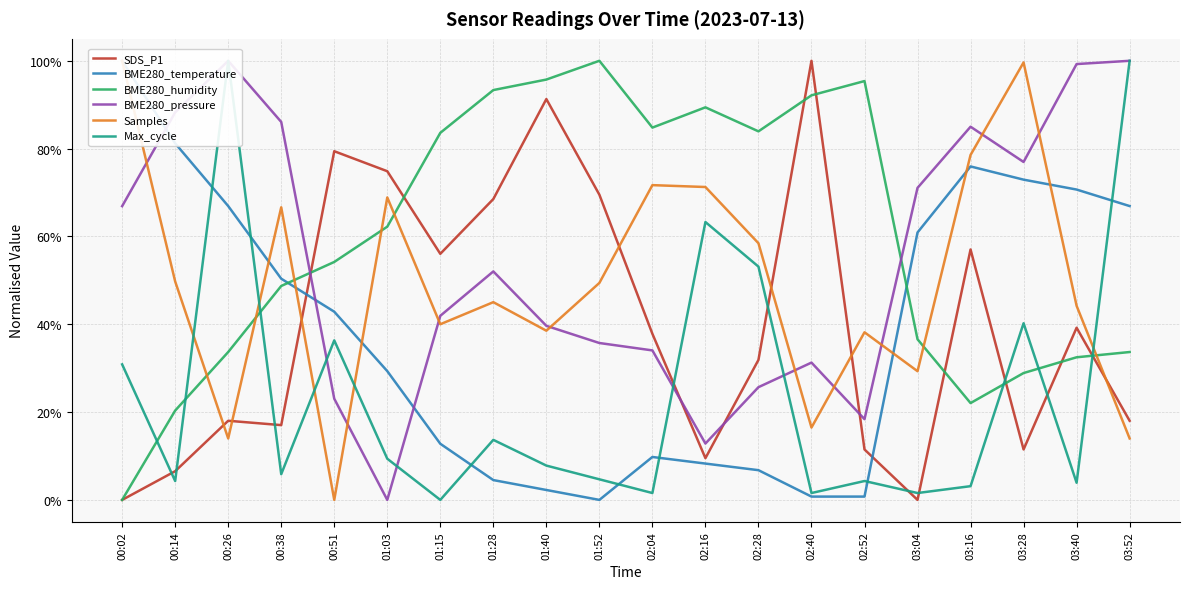

Rank the series by their maximum value, from highest to lowest.

SDS_P1, BME280_temperature, BME280_humidity, BME280_pressure, Samples, Max_cycle